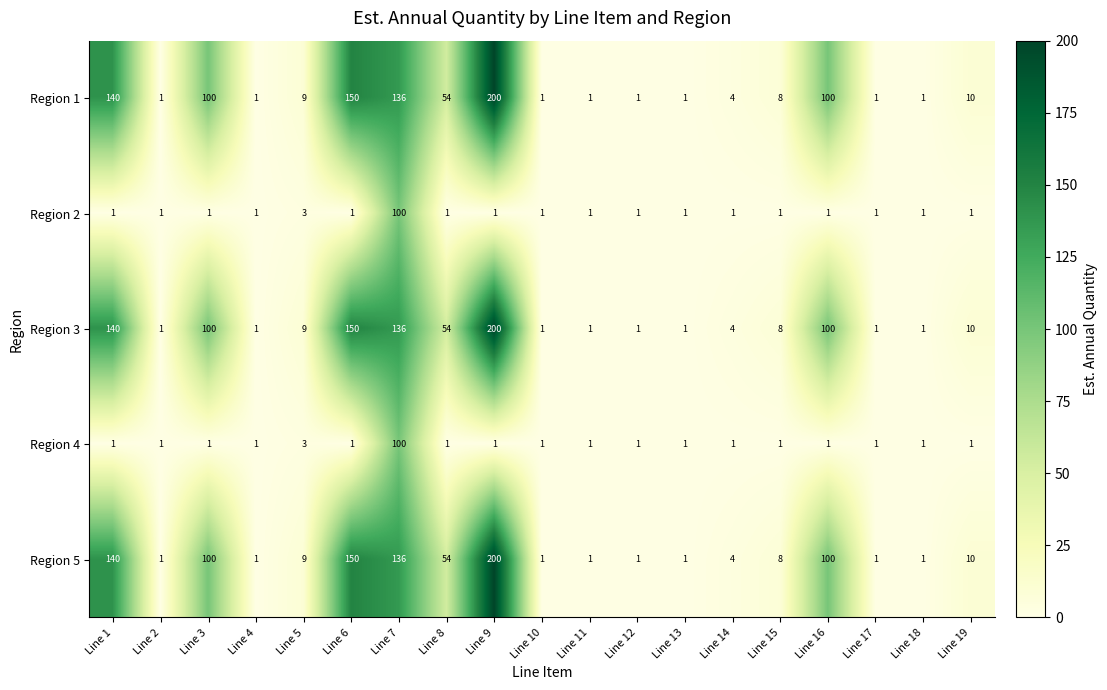

What is the difference between the highest and lowest values at Line 5?

6